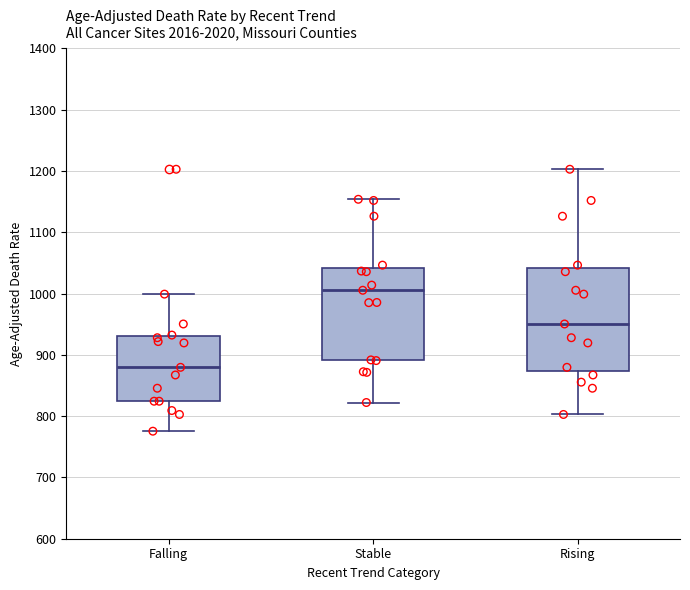

Reading left to right, transcribe this box plot: for each box, give where its median line is, the range the box spans, and where its two whiskers end, as read against the y-axis. The values are not printed on the chart, so give them approximately, as read against the axis.

Falling: median 880, box 820 to 930, whiskers 780 to 1000
Stable: median 1010, box 890 to 1040, whiskers 820 to 1150
Rising: median 950, box 870 to 1040, whiskers 800 to 1200